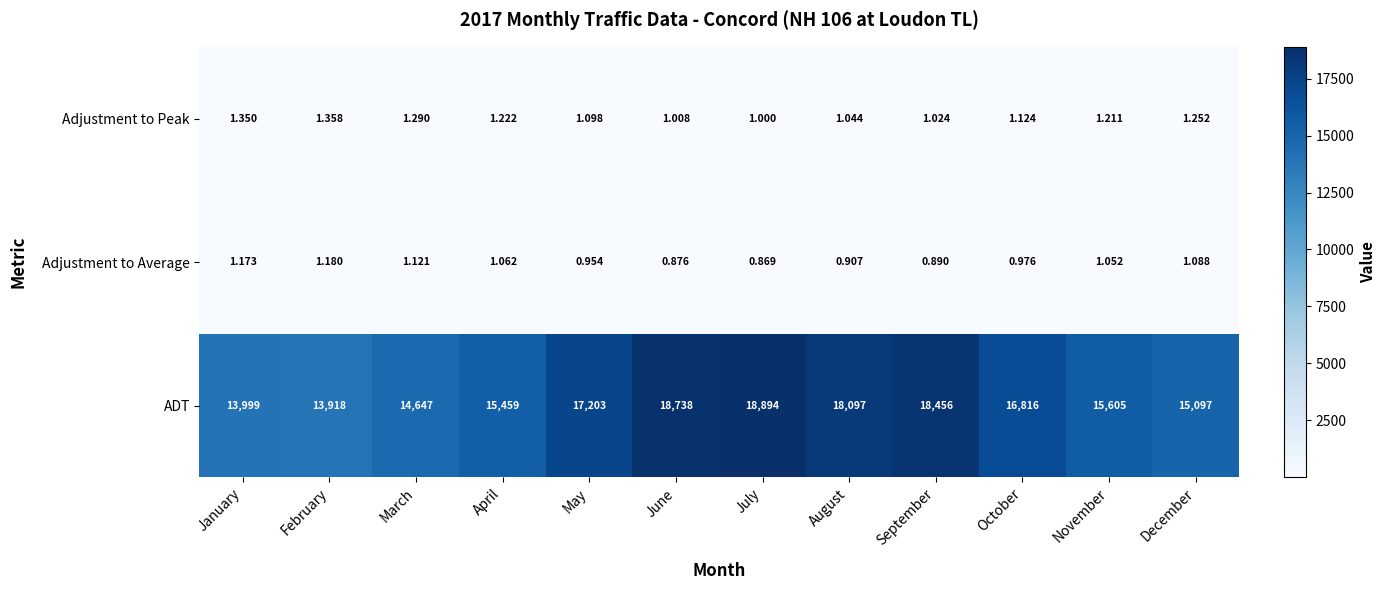

At which category does the chart reach its minimum across all series?

July